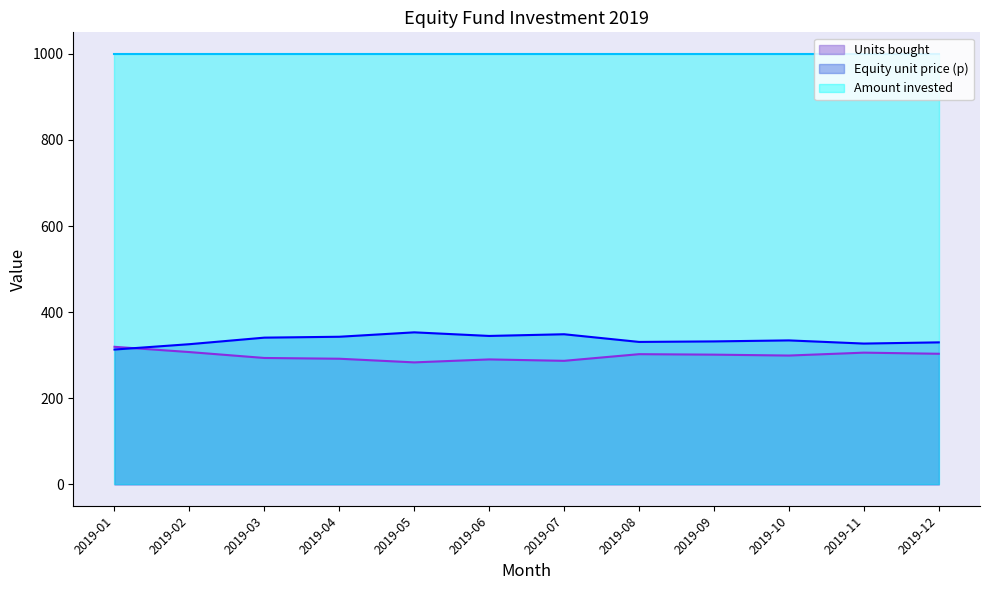

How many categories are shown in the chart?

12